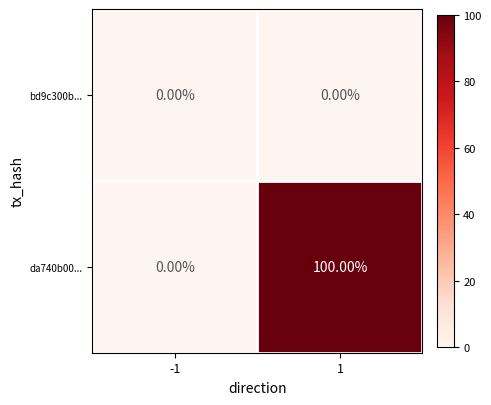

At how many categories does at least one series exceed 54?

1